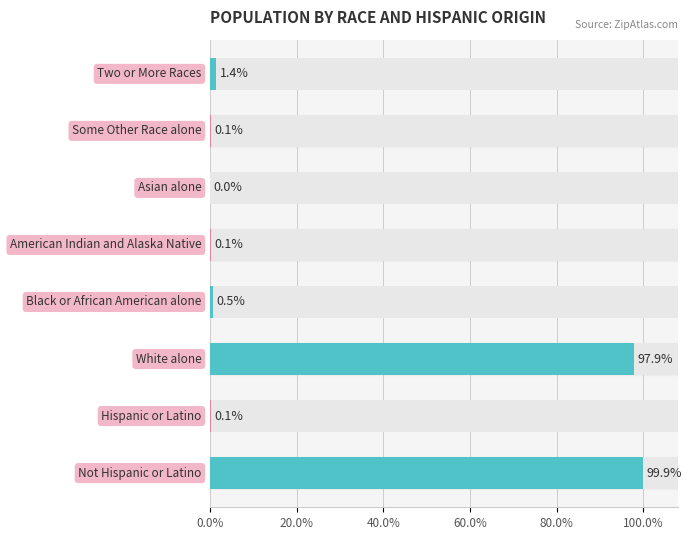

Reading left to right, list all the values displayed in this chart.

99.9	0.1	97.9	0.5	0.1	0.0	0.1	1.4